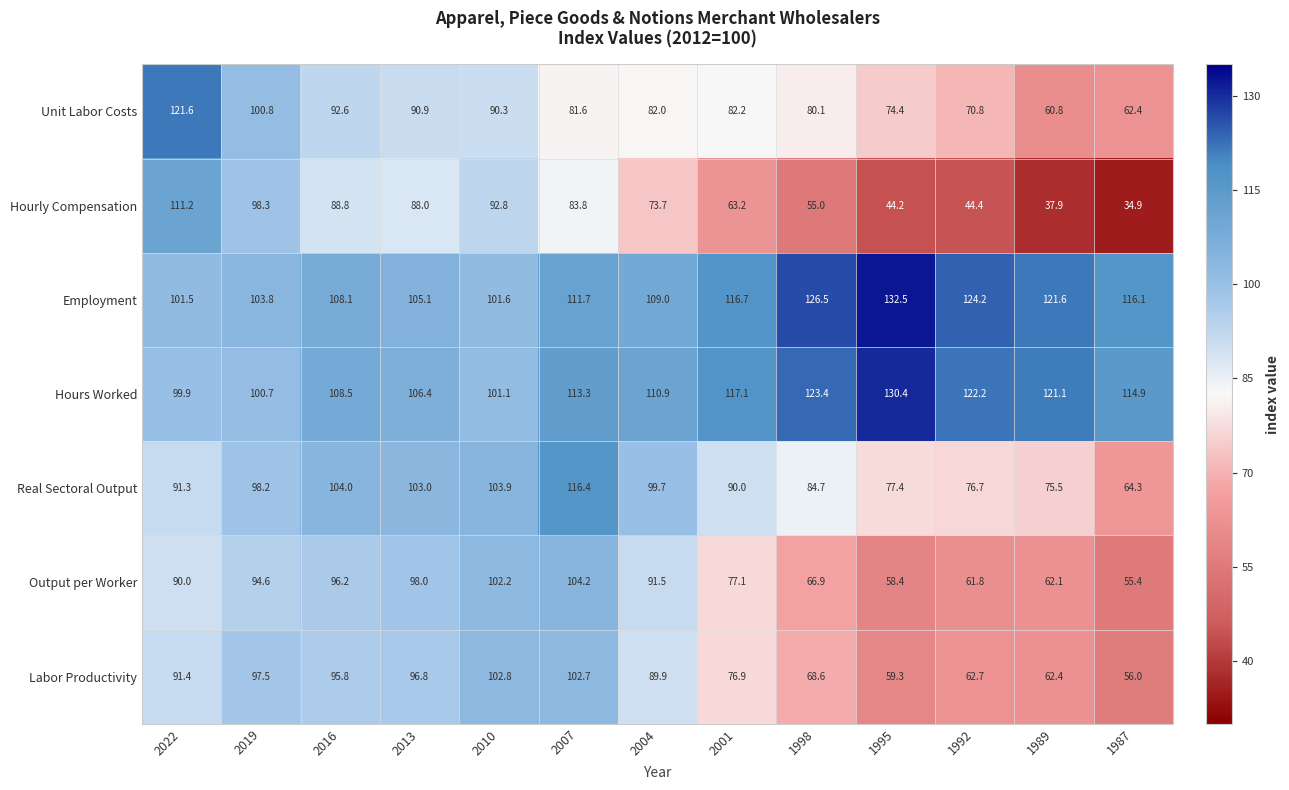

Rank the series at 2016 from highest to lowest value.

Hours Worked, Employment, Real Sectoral Output, Output per Worker, Labor Productivity, Unit Labor Costs, Hourly Compensation